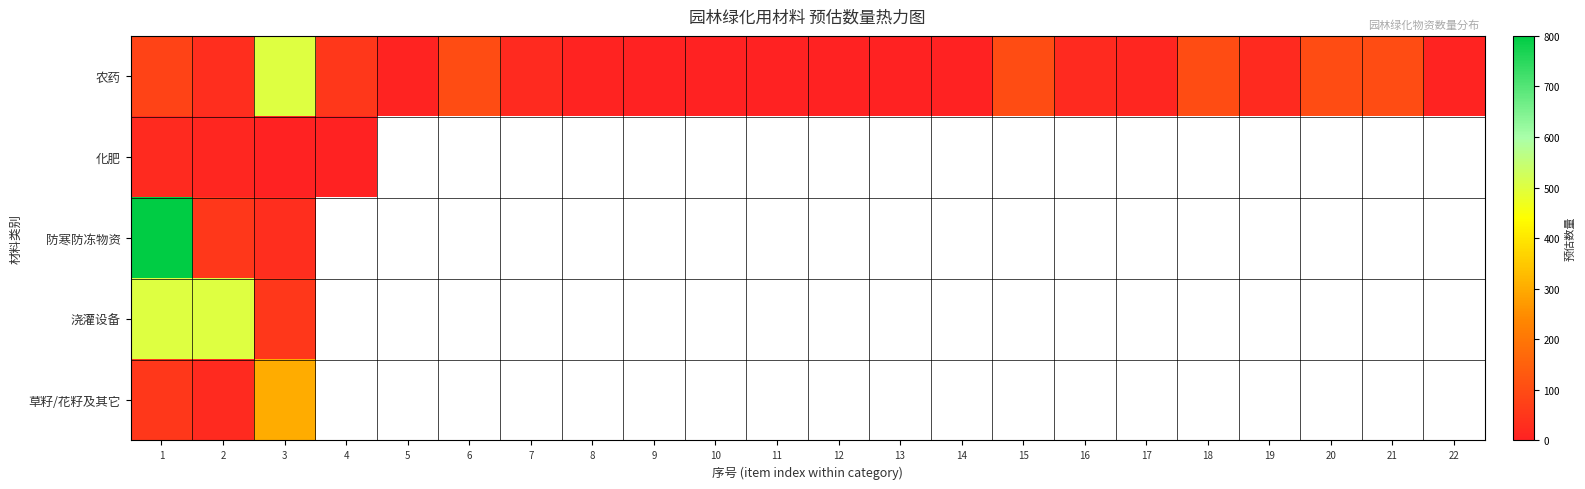

At how many categories does at least one series exceed 183?

3